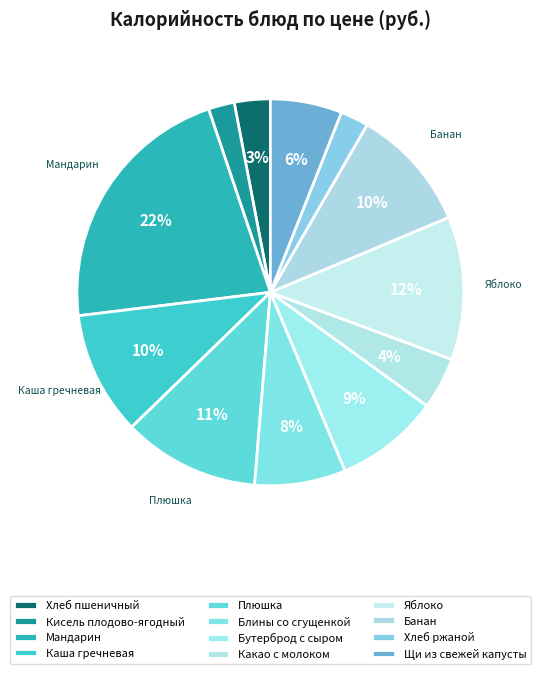

What is the change in value from Хлеб ржаной to Щи из свежей капусты?

+6.7